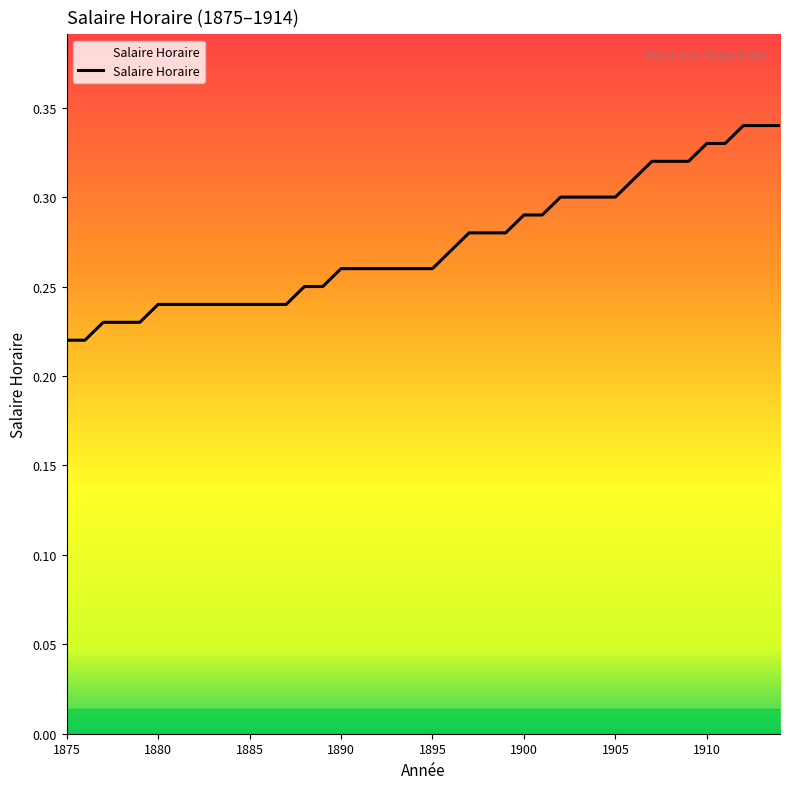

Does the chart display data point markers on the line(s)?

No